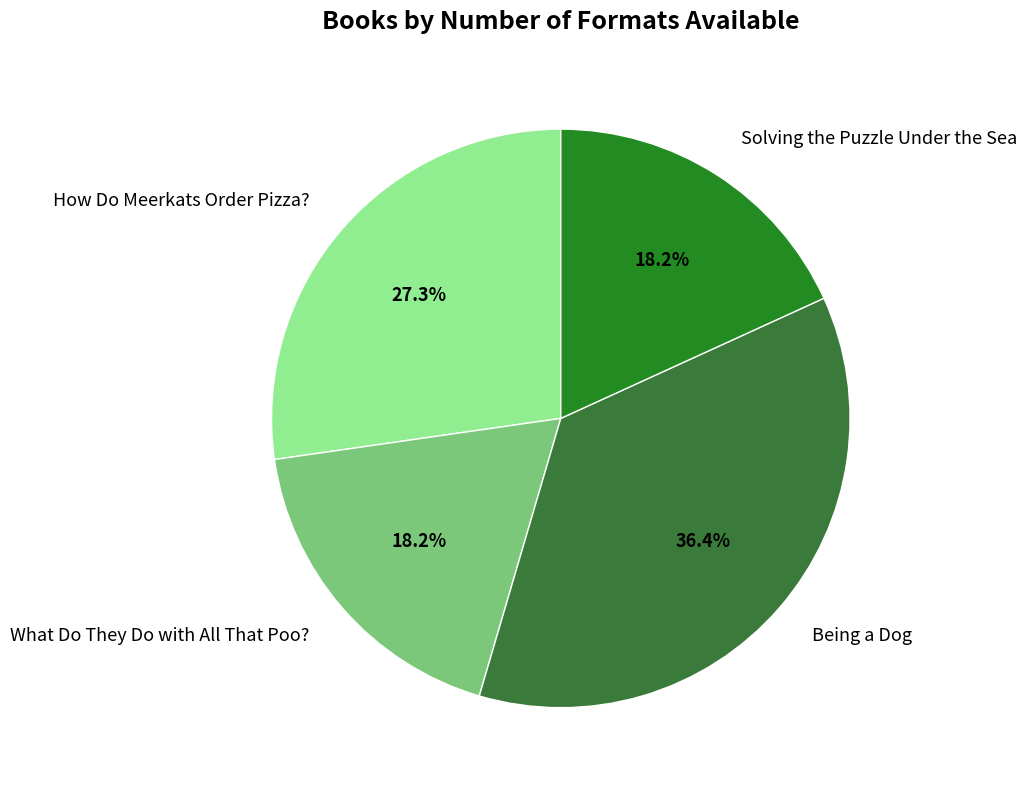

To the nearest percent, what is the difference between the How Do Meerkats Order Pizza? and Solving the Puzzle Under the Sea slice percentages?

9%